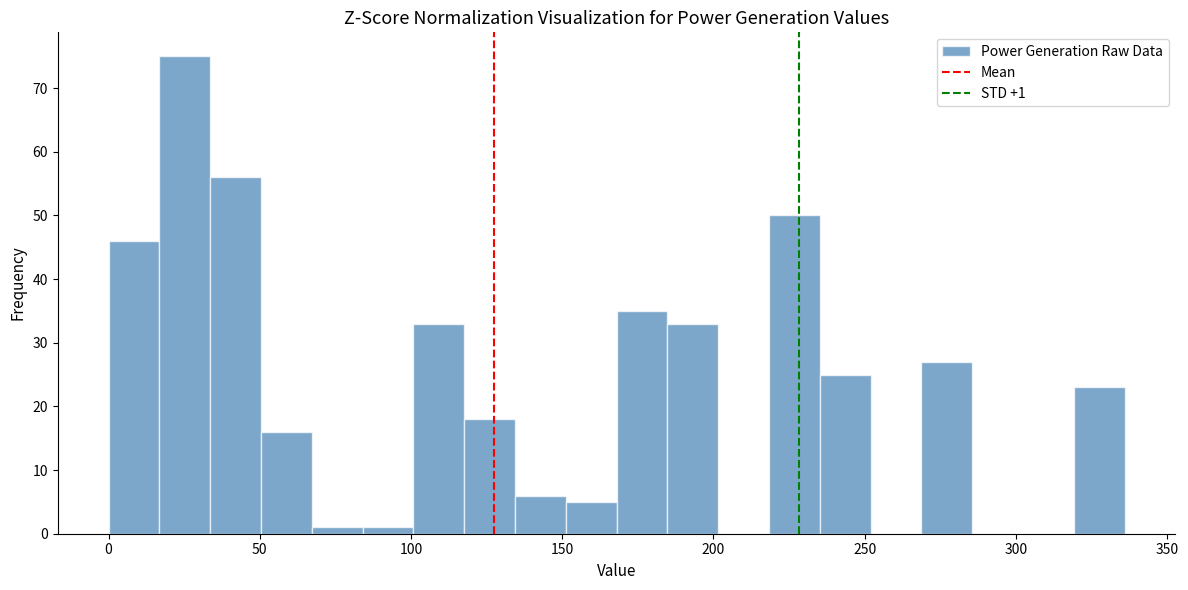

Read against the x-axis, roughly where is the centre of the tallest bar?

25